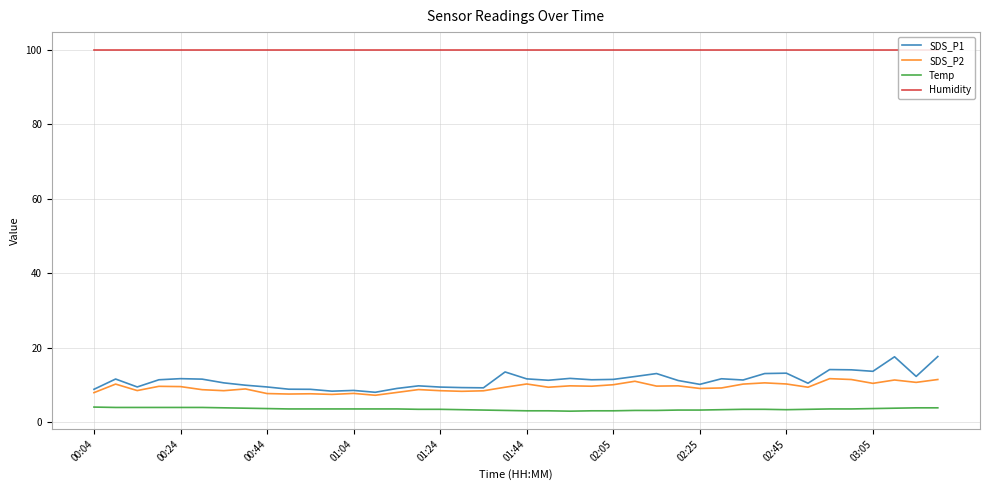

Does the chart display data point markers on the line(s)?

No